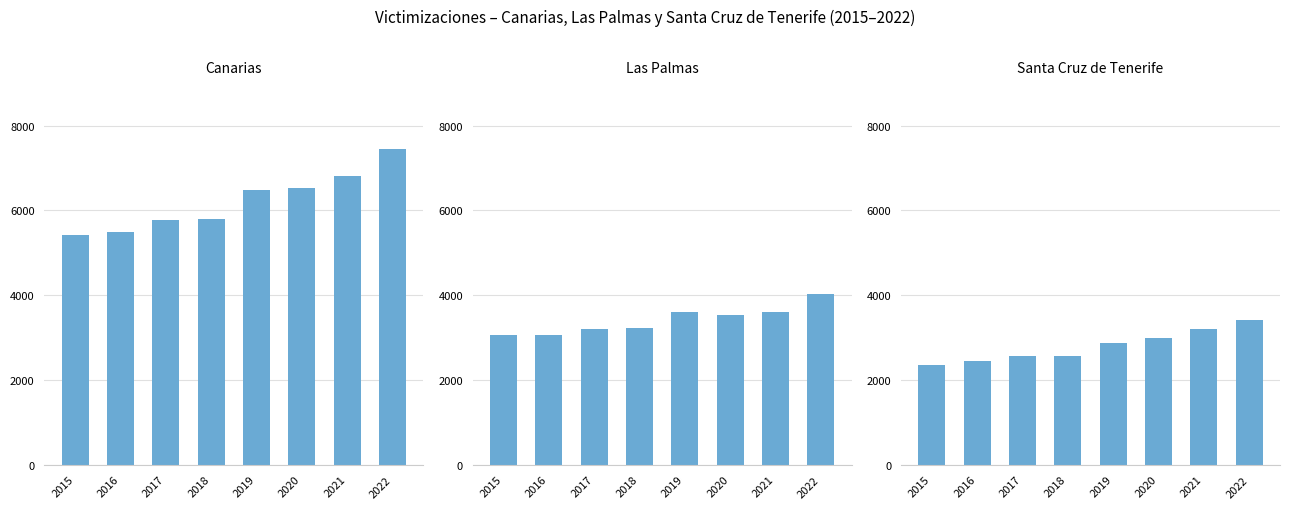

What are all the series names shown in the legend?

Canarias, Las Palmas, Santa Cruz de Tenerife